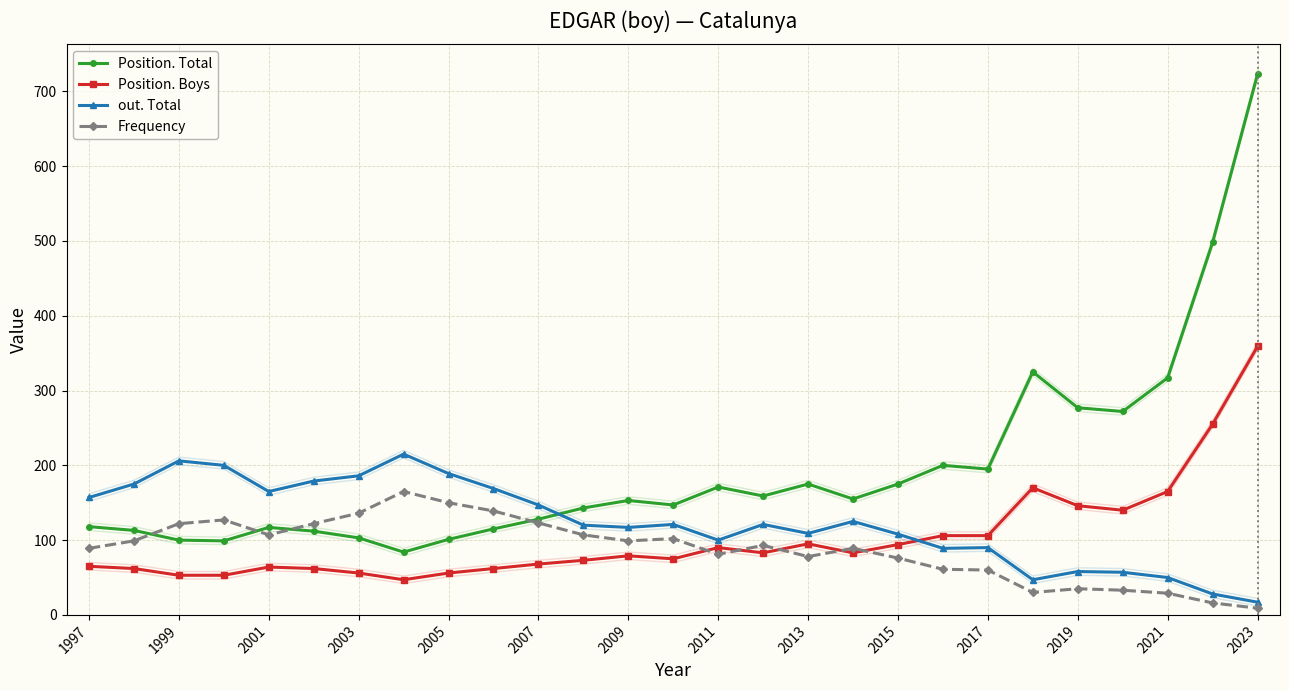

List the series in order of their peak value, lowest first.

Frequency, out. Total, Position. Boys, Position. Total